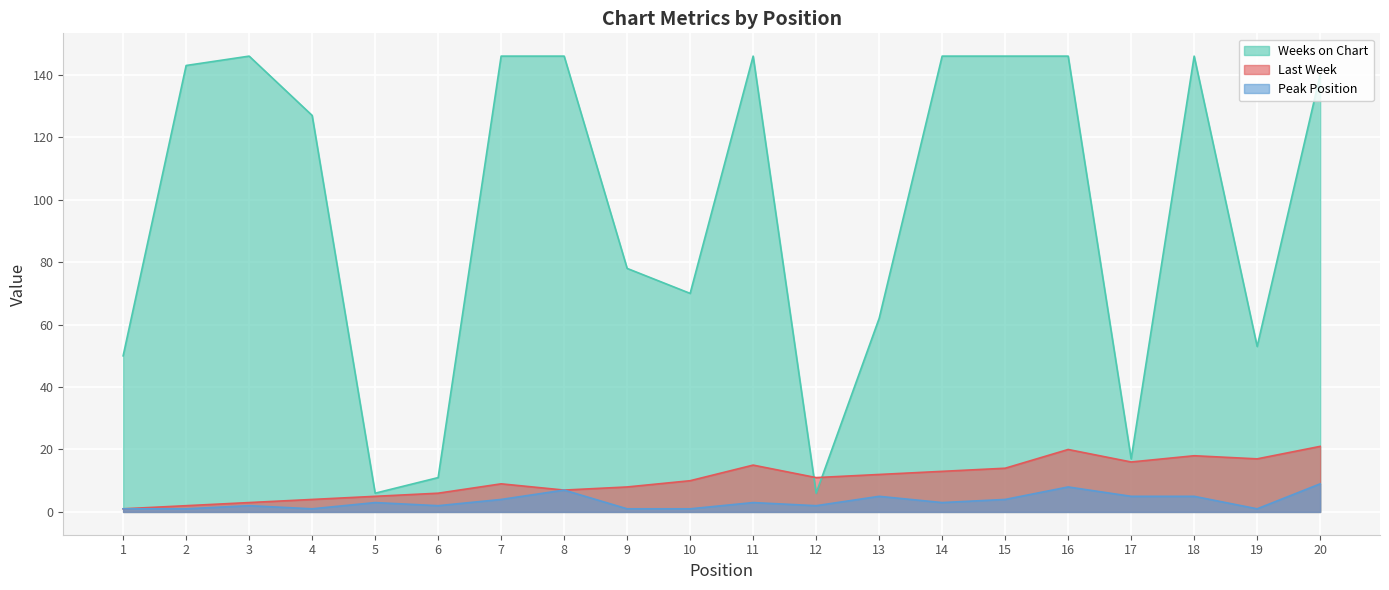

At which category is the sum across all series the highest?

16